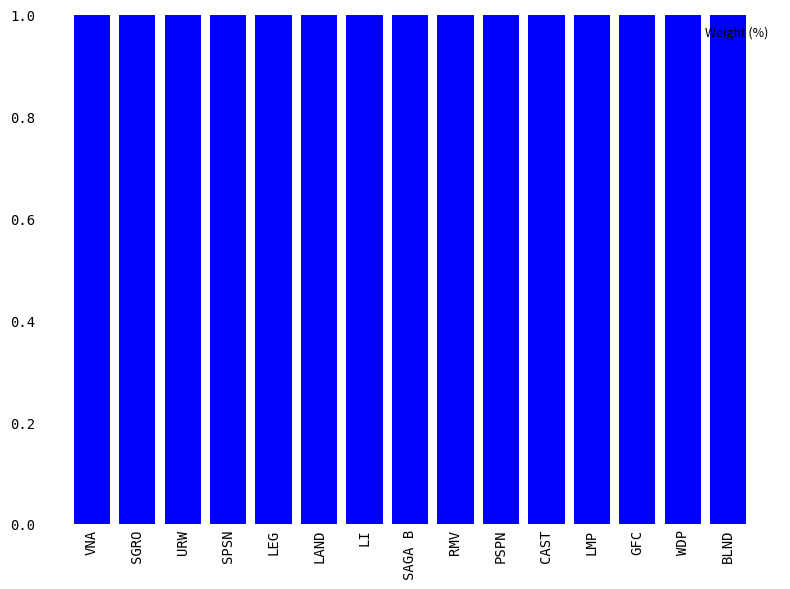

Rank the categories by value from lowest to highest.

BLND, WDP, GFC, LMP, CAST, PSPN, RMV, SAGA B, LI, LAND, LEG, SPSN, URW, SGRO, VNA